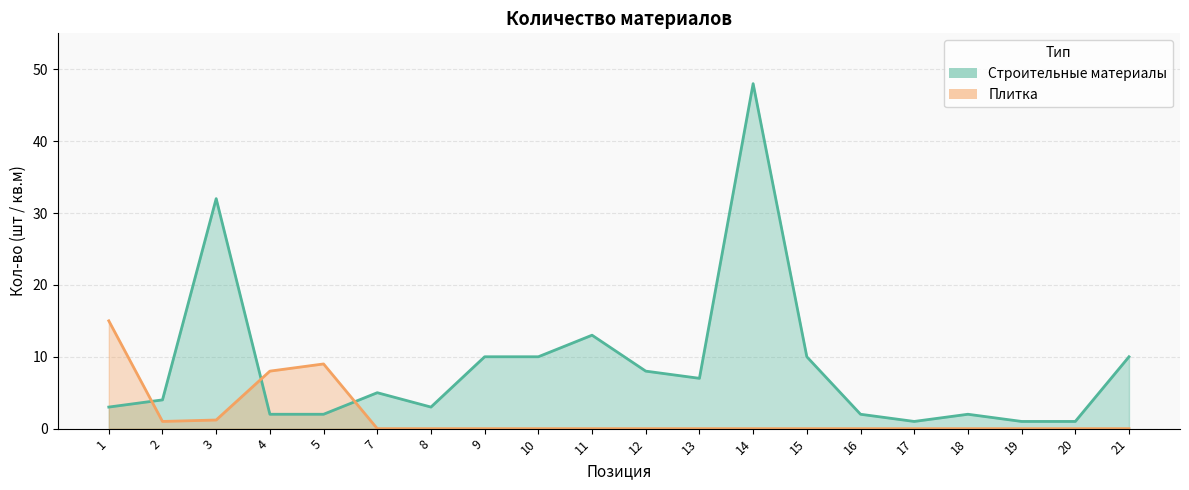

The value of Строительные материалы at 21 is 6.0. True or false?

False